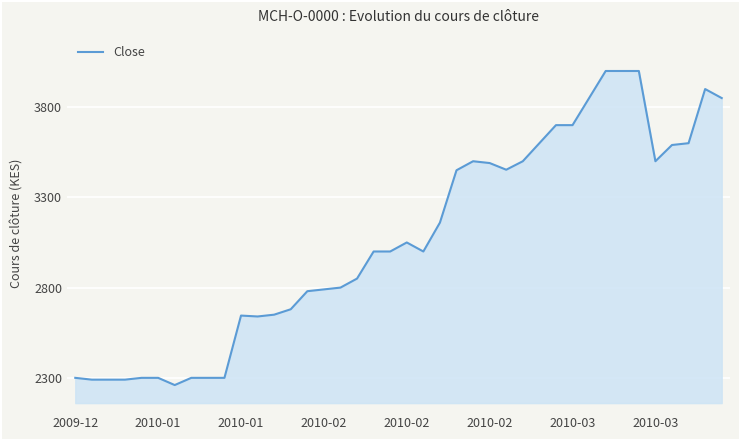

What is the minimum value shown in the chart?

2260